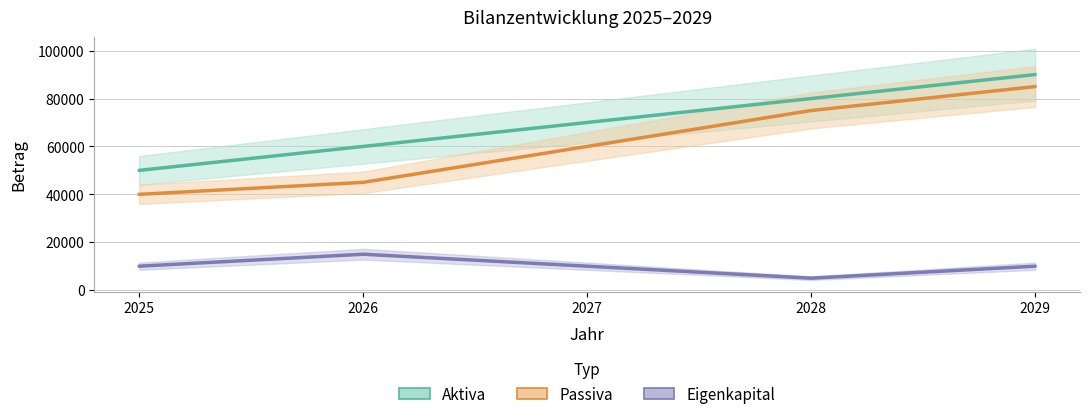

Where is Eigenkapital nearest to the value 10000?

2025